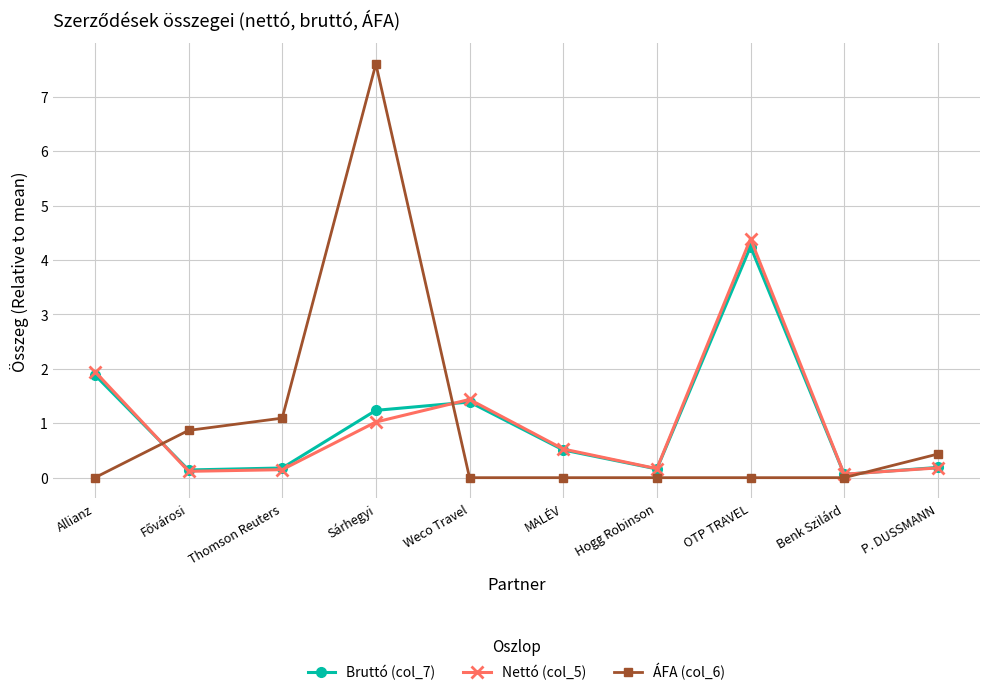

At which category is the sum across all series the highest?

Sárhegyi